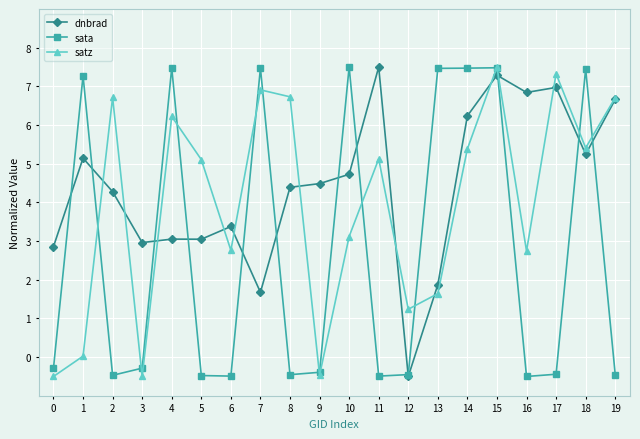

What is the highest value of the satz series?

7.5